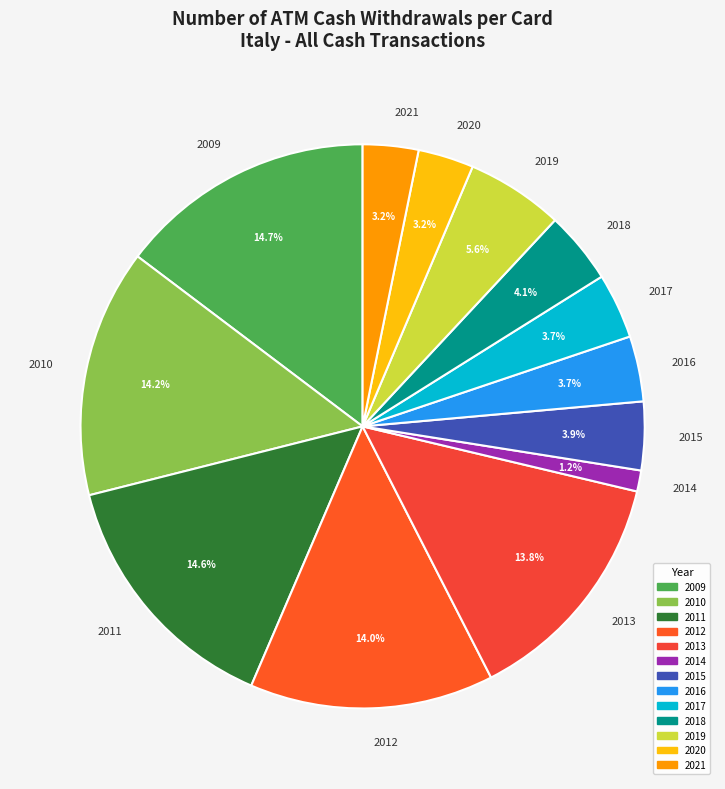

Which category has the smallest portion of the pie?

2014